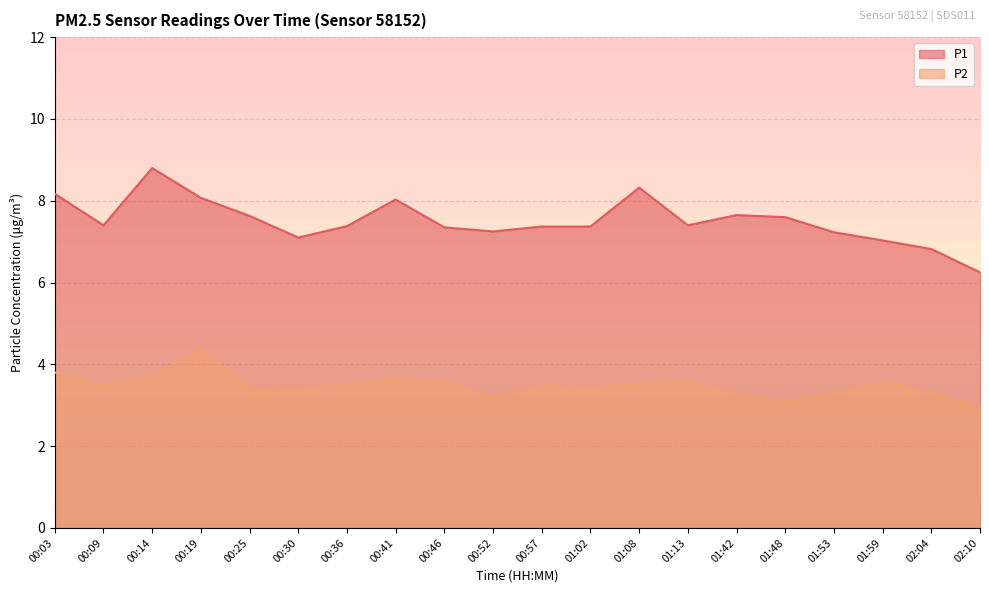

In P1, how many points are lower than both neighbors (excluding endpoints)?

4